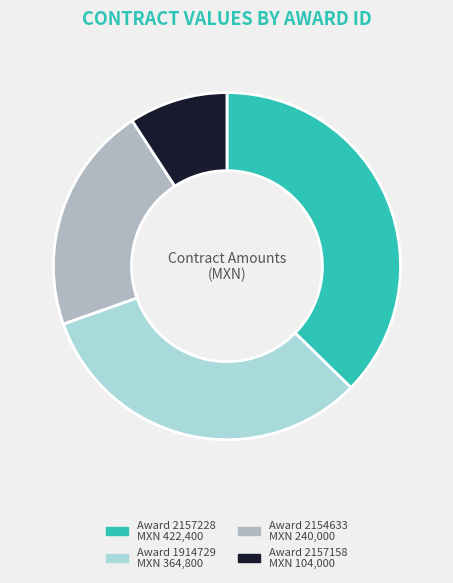

Is there any slice that represents more than half of the pie?

No